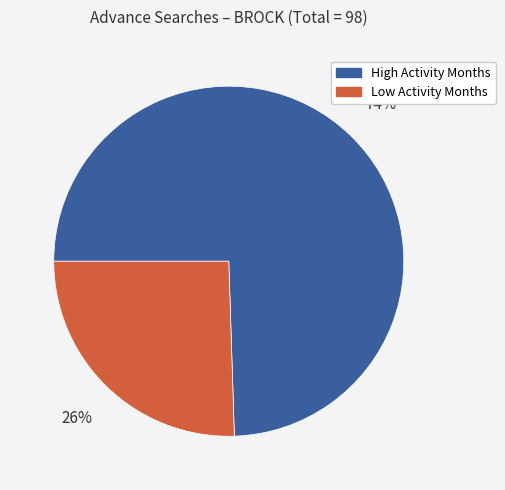

Count the number of slices in the pie.

2